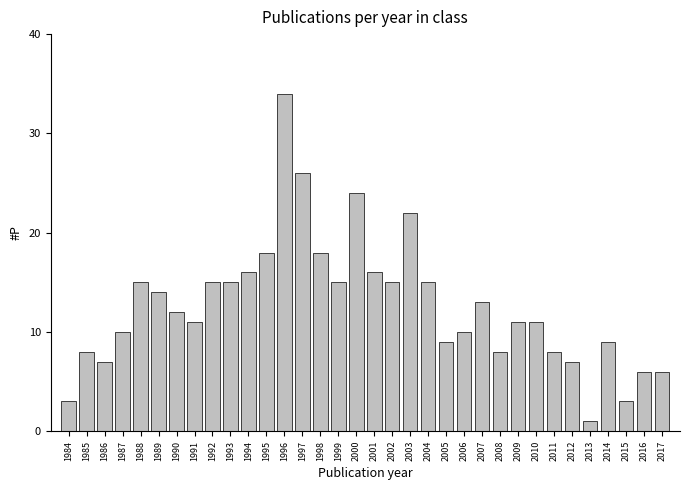

What is the change in value from 2003 to 2007?

-9